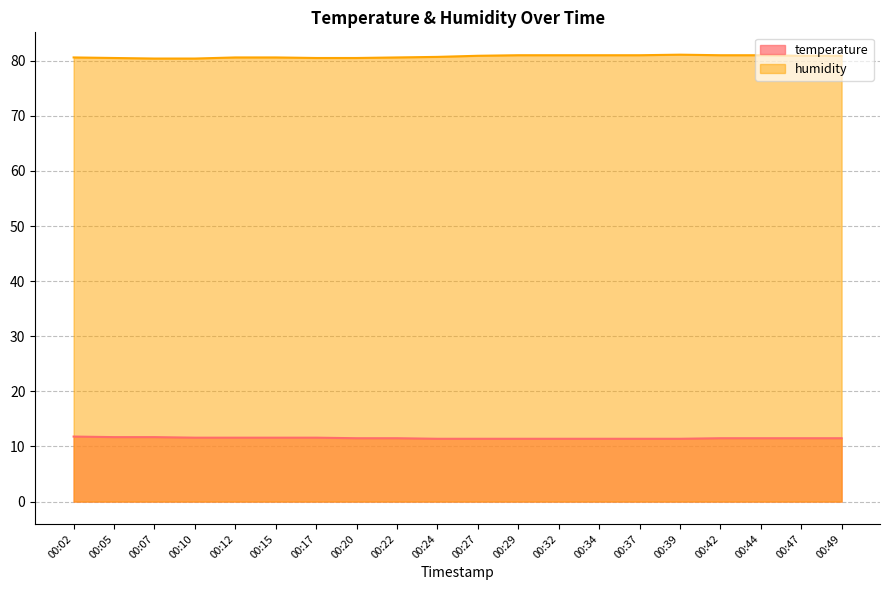

Reading right to left, extract all data points from this chart.

temperature: 00:49=11.5	00:47=11.5	00:44=11.5	00:42=11.5	00:39=11.4	00:37=11.4	00:34=11.4	00:32=11.4	00:29=11.4	00:27=11.4	00:24=11.4	00:22=11.5	00:20=11.5	00:17=11.6	00:15=11.6	00:12=11.6	00:10=11.6	00:07=11.7	00:05=11.7	00:02=11.8
humidity: 00:49=80.9	00:47=80.9	00:44=81.0	00:42=81.0	00:39=81.1	00:37=81.0	00:34=81.0	00:32=81.0	00:29=81.0	00:27=80.9	00:24=80.7	00:22=80.6	00:20=80.5	00:17=80.5	00:15=80.6	00:12=80.6	00:10=80.4	00:07=80.4	00:05=80.5	00:02=80.6